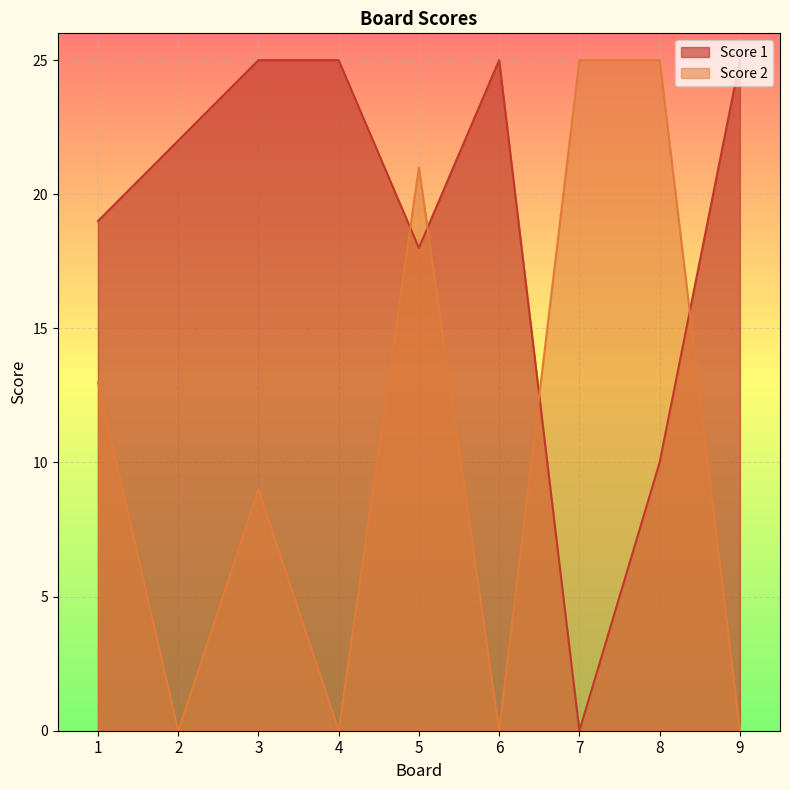

At which category does Score 1 reach its first local valley?

5